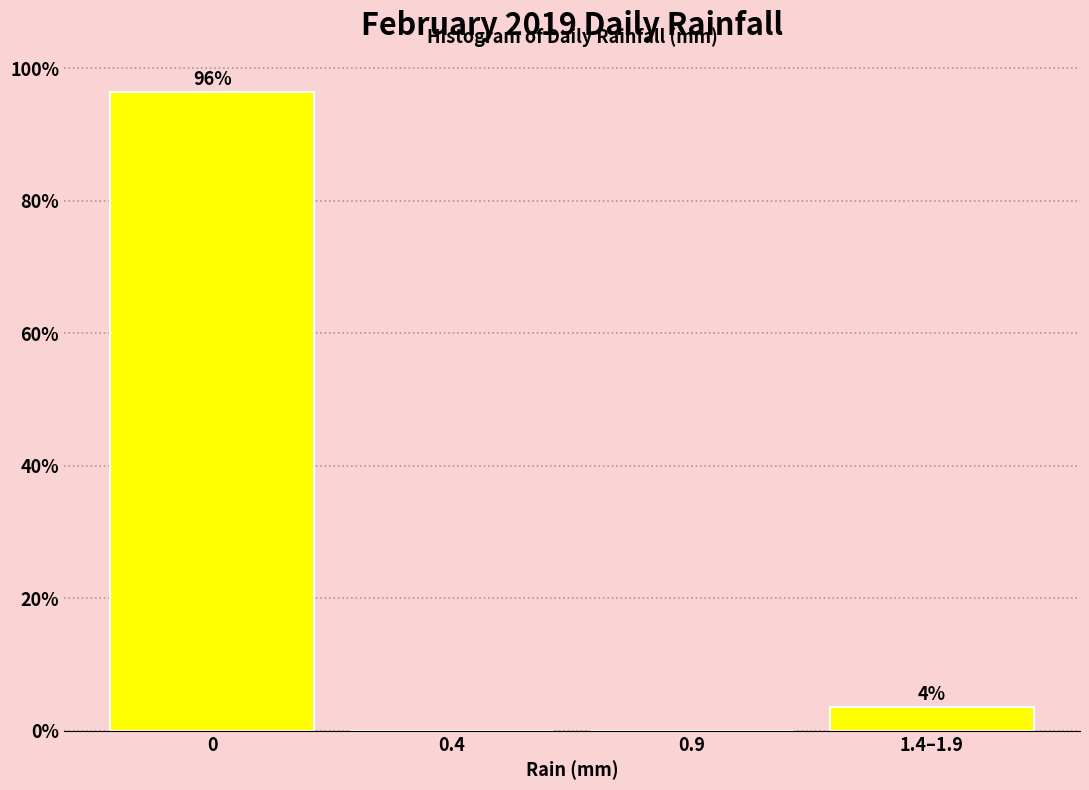

Where is the data nearest to the value 48?

1.4–1.9